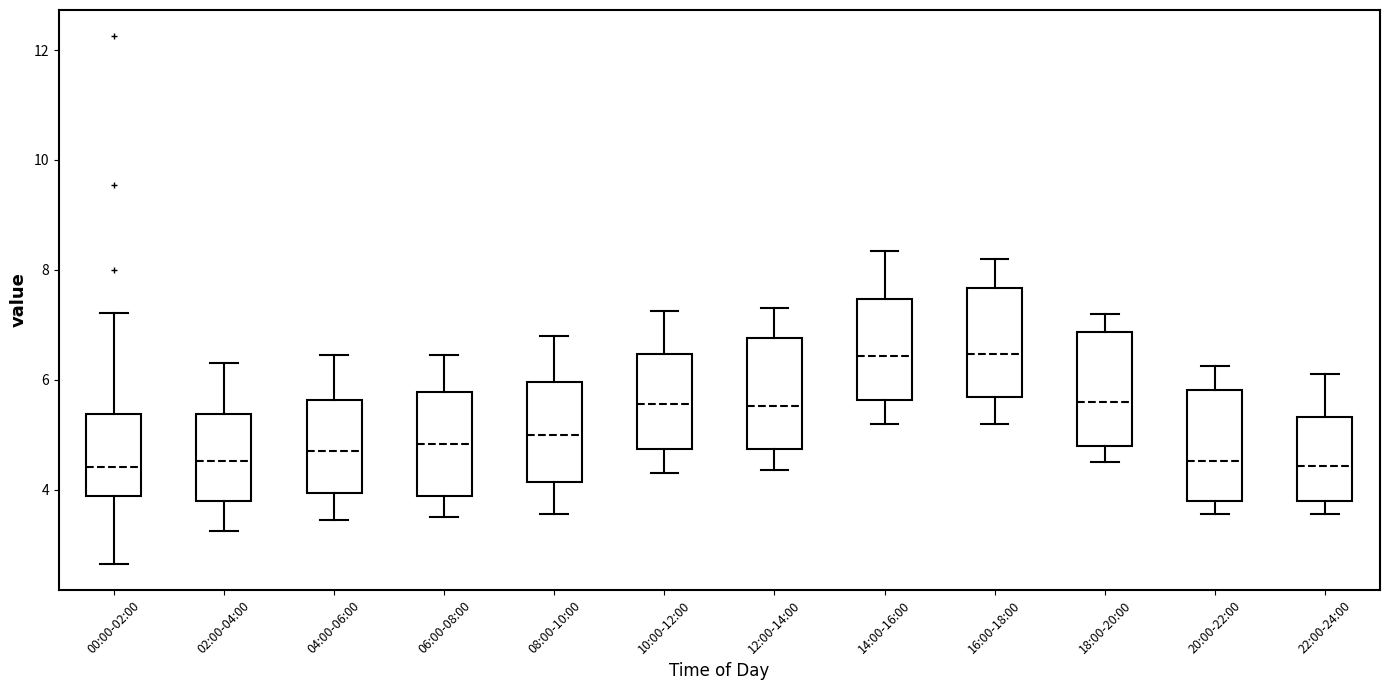

Where is the upper edge of the box for 22:00-24:00 on the y-axis? The values are not printed on the chart, so give them approximately, as read against the axis.

5.4